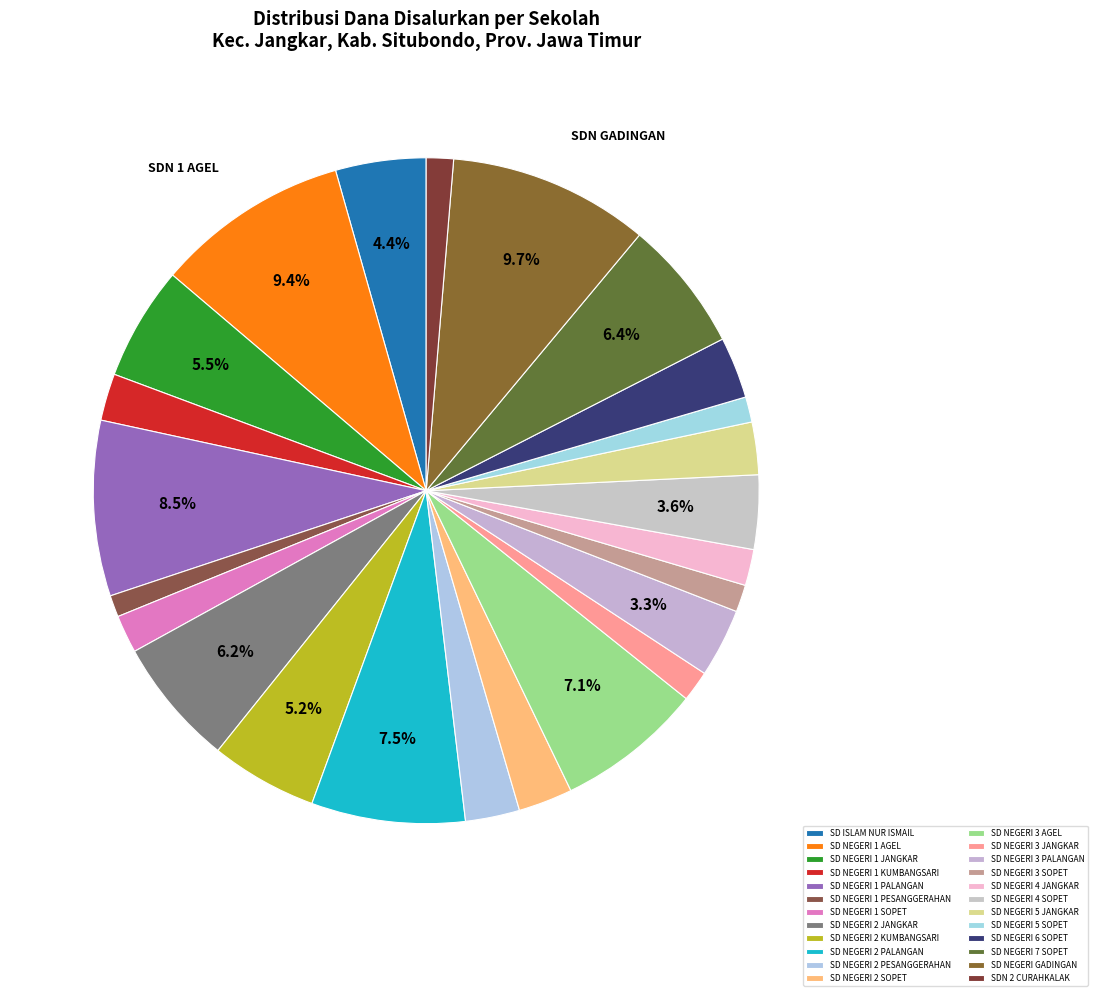

Count the number of slices in the pie.

24